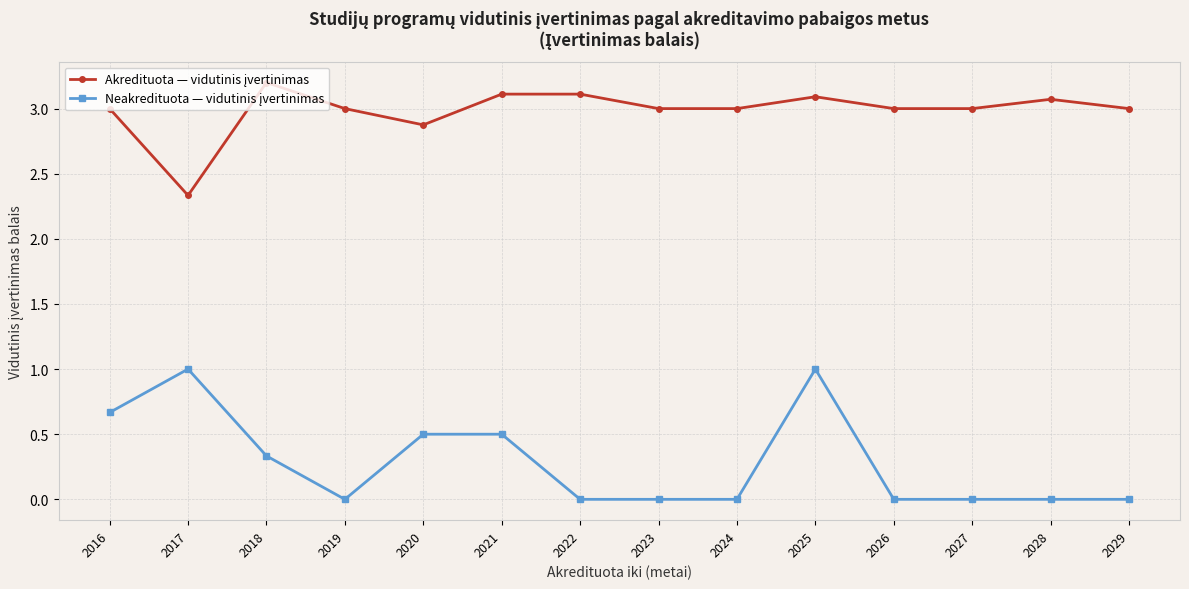

What is the difference between the highest and lowest values at 2019?

3.0